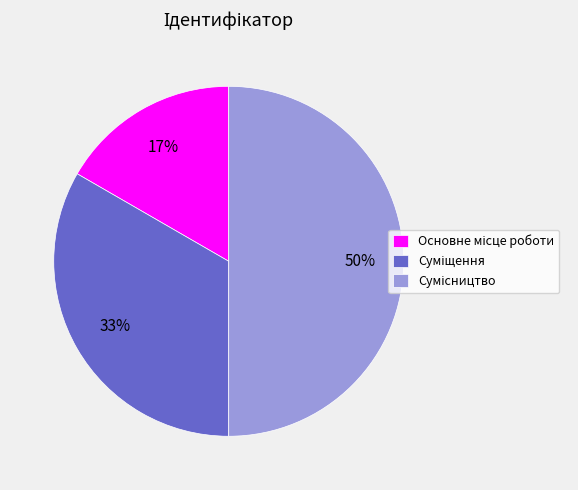

To the nearest percent, what is the difference between the largest and smallest slice percentages?

33%